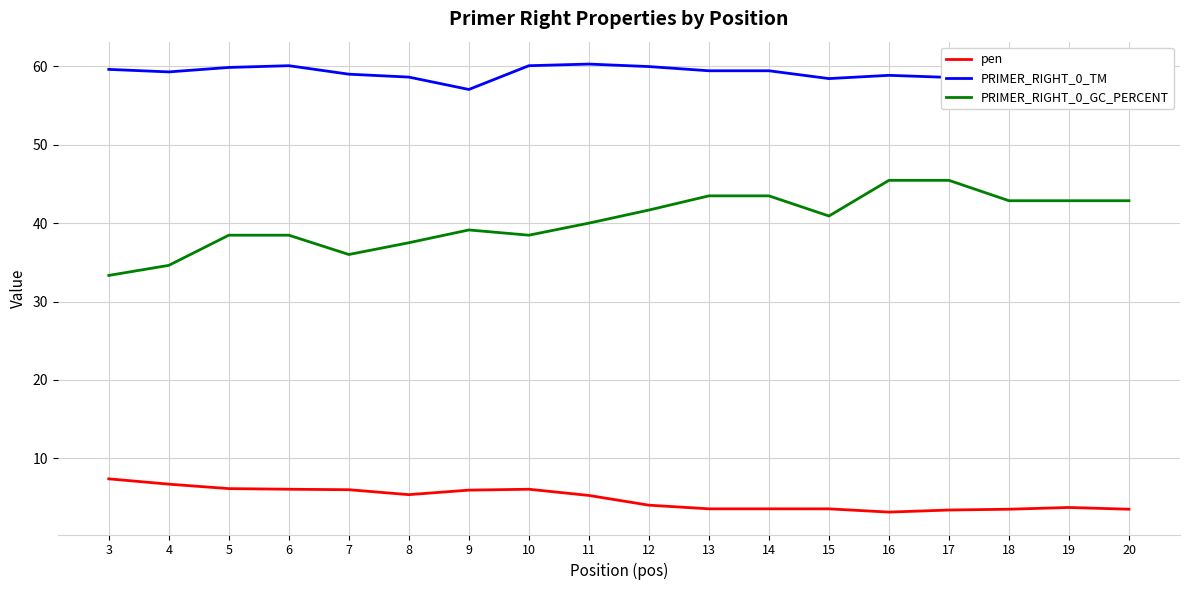

Which series has the largest total across all categories?

PRIMER_RIGHT_0_TM